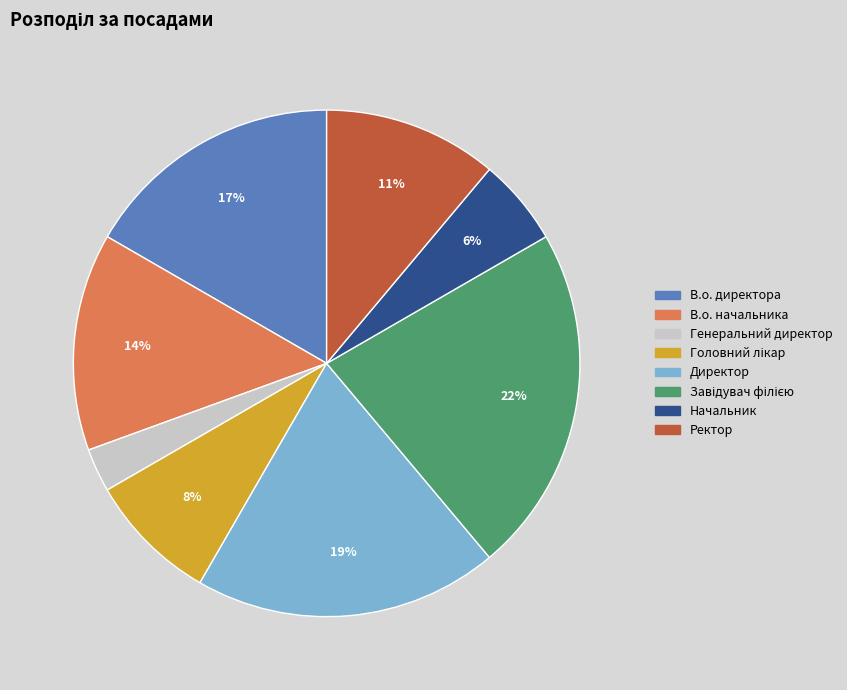

True or false: Начальник accounts for 6% of the total.

True